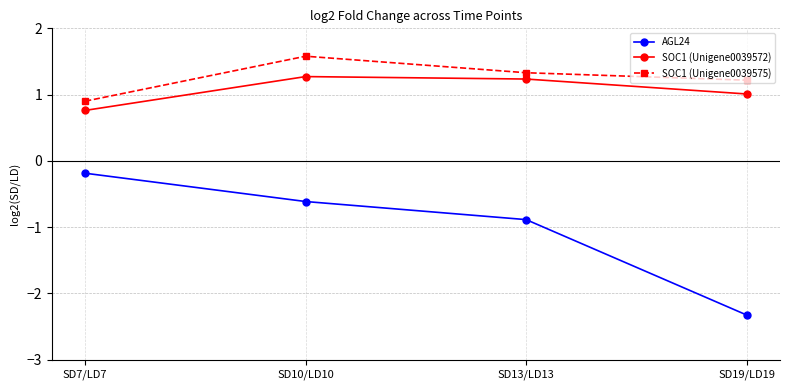

Which series changed the most between SD10/LD10 and SD13/LD13?

AGL24